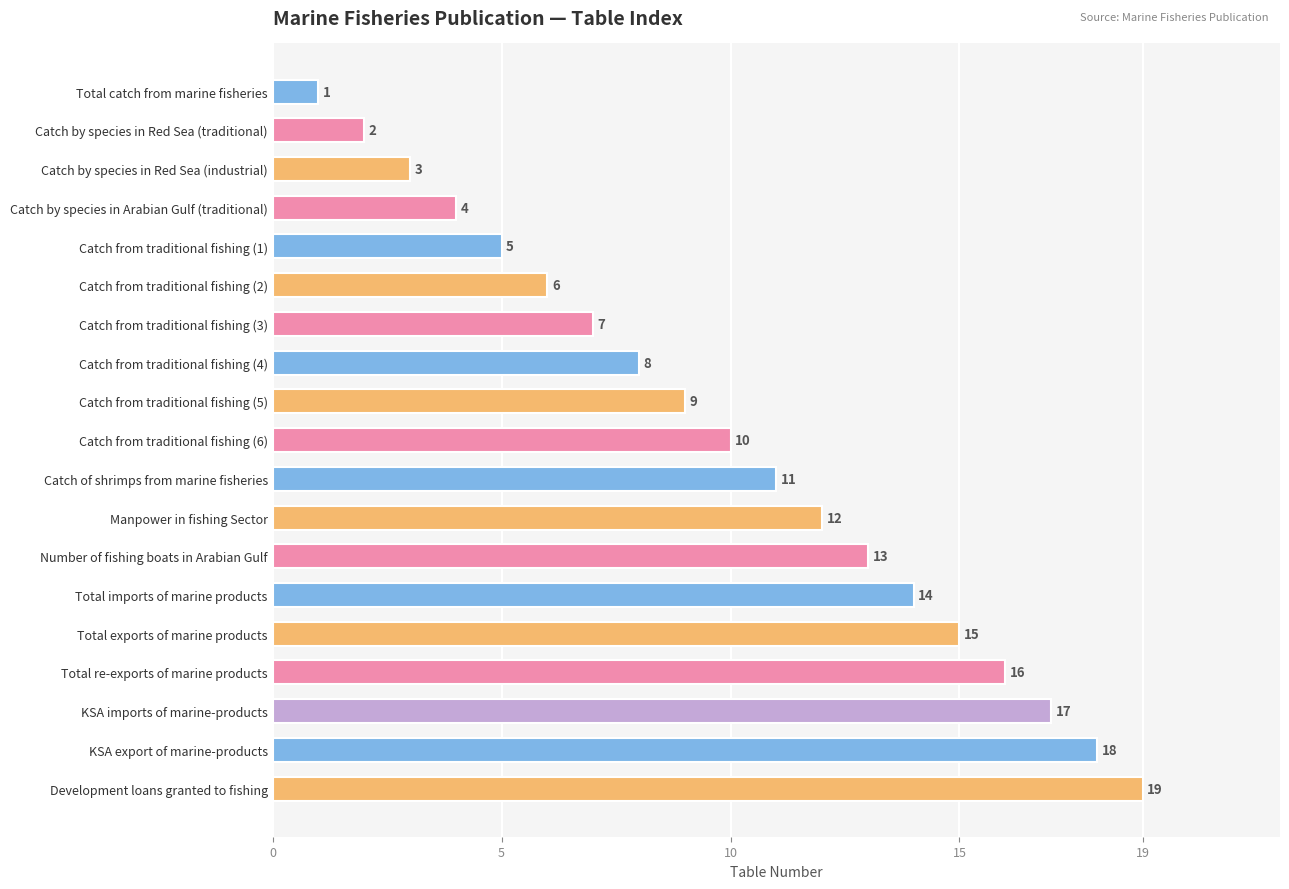

At which category does the chart reach its minimum across all series?

Total catch from marine fisheries